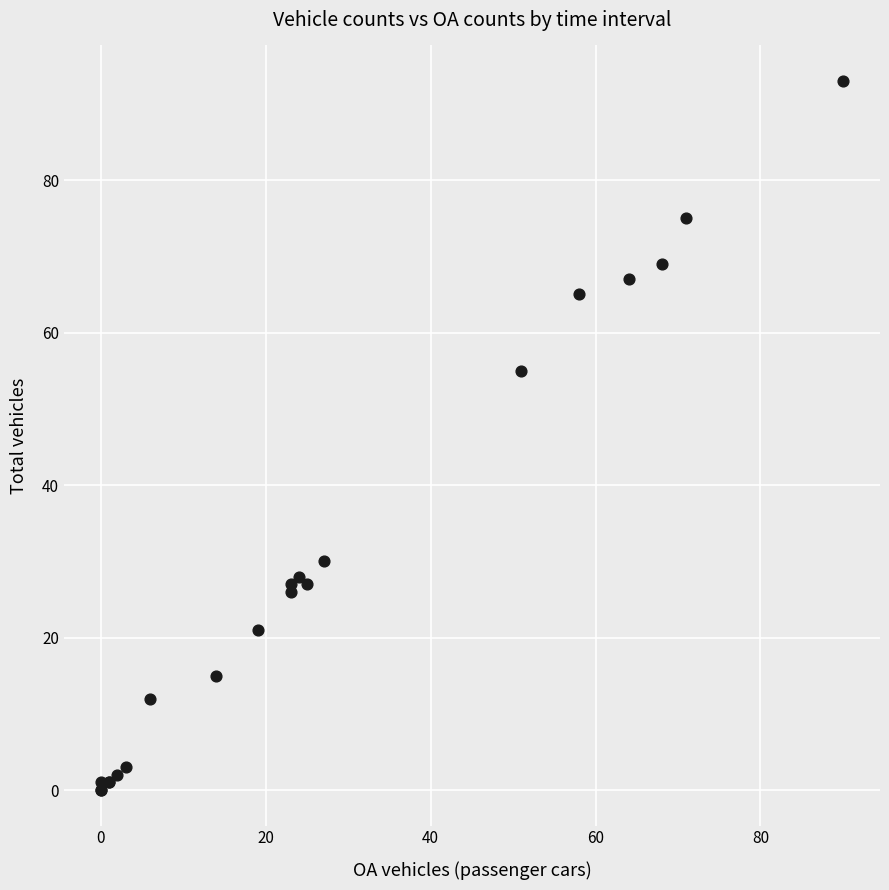

What Y value in the scatter plot is closest to 46?

55